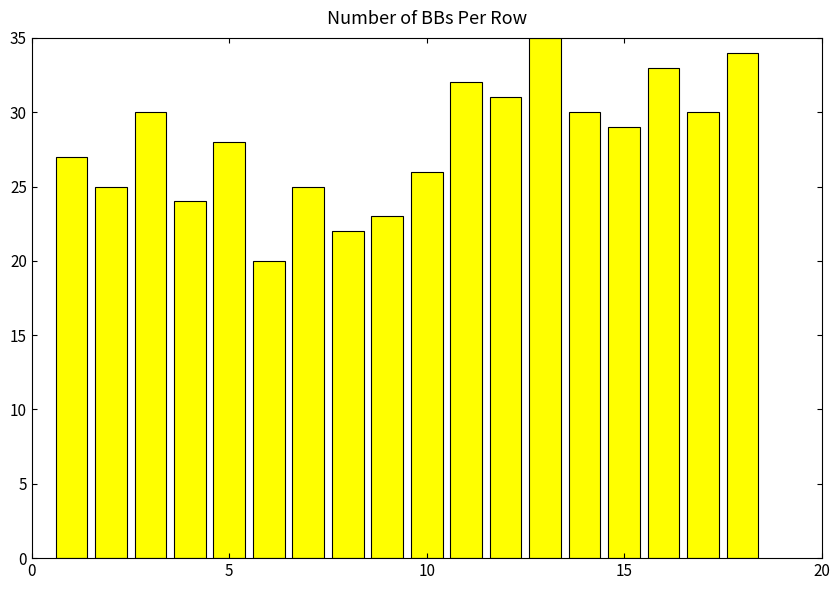

What is the difference between the maximum and minimum values?

15